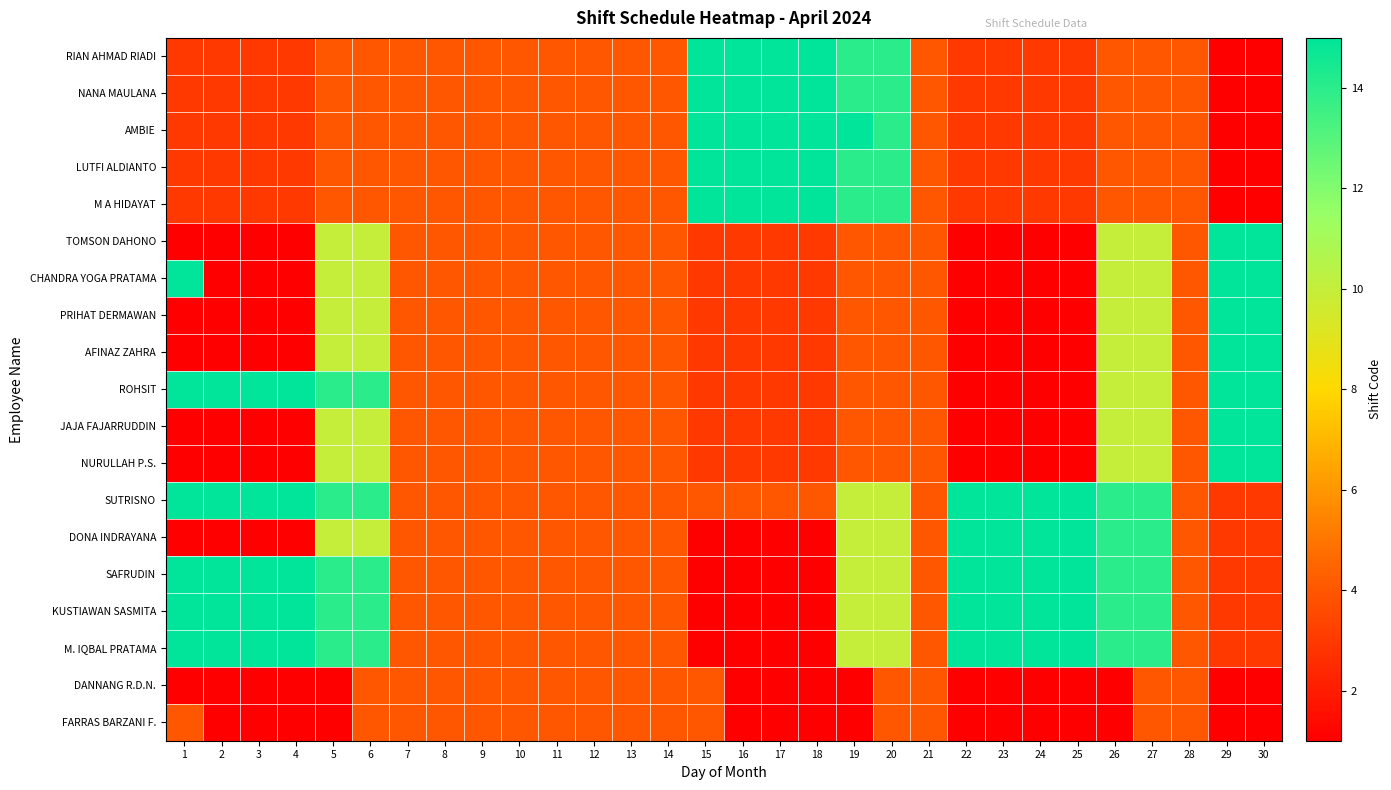

What is the total value across all series at 27?

168